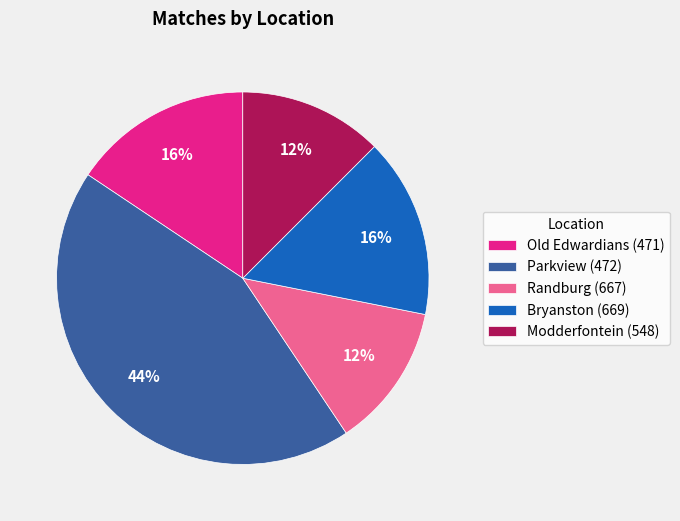

To the nearest percent, what portion does Parkview (472) represent?

44%